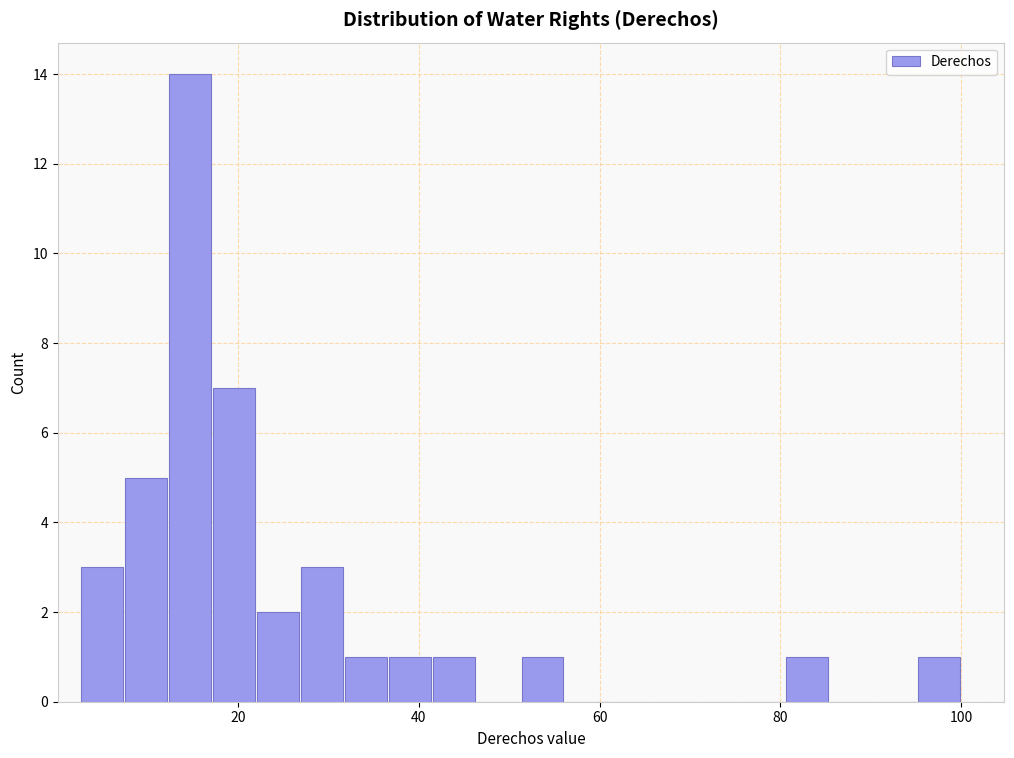

Around what value on the x-axis is the tallest bar? Give the approximate position of its centre, as read against the axis.

14